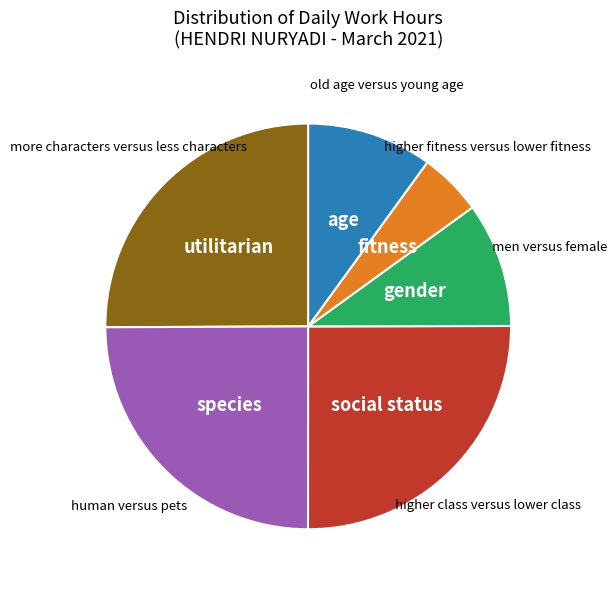

Is there a majority slice in this chart?

No